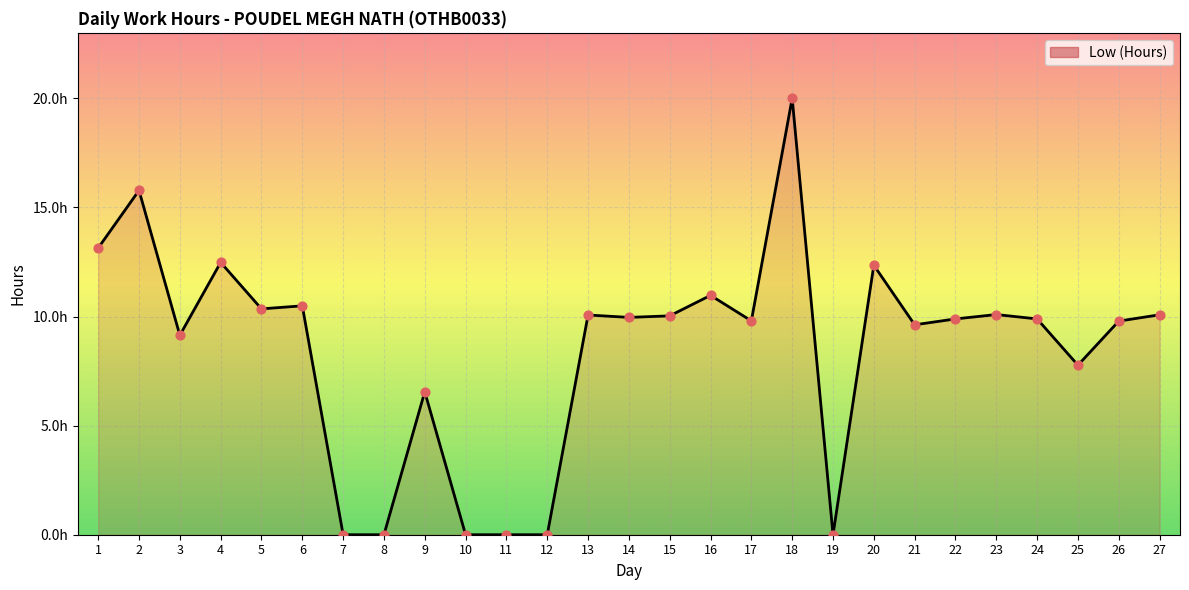

What is the ratio of the value at 18 to the value at 22?

2.0